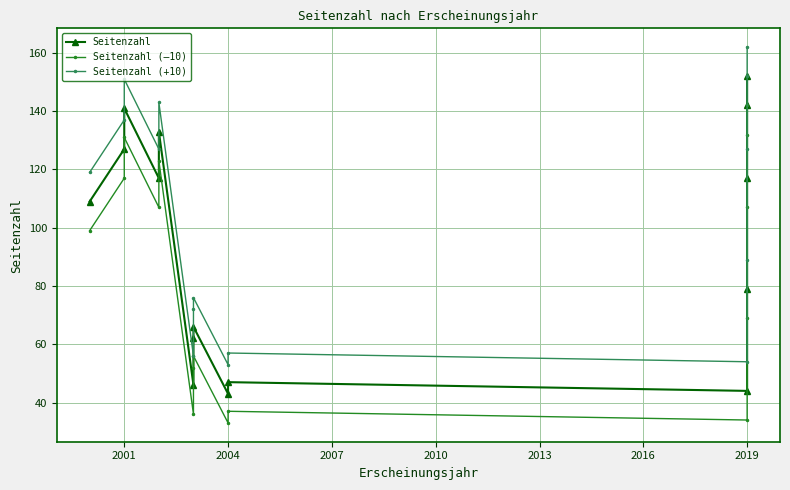

What is the approximate value of Seitenzahl (–10) at 2004, to the nearest 5?

35